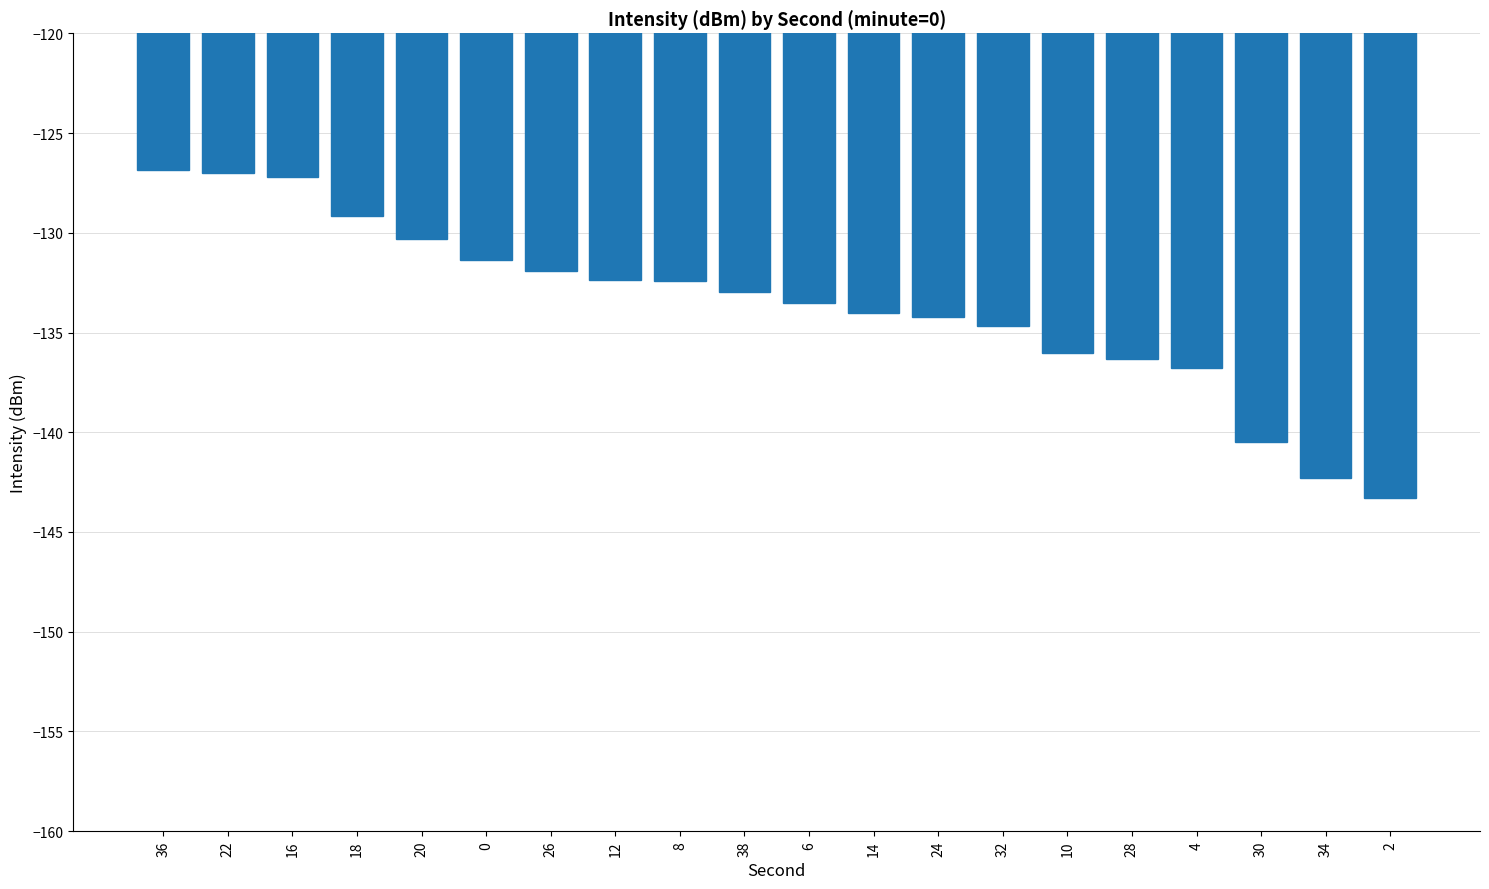

Is it true that the value at 26 is -84.5?

False